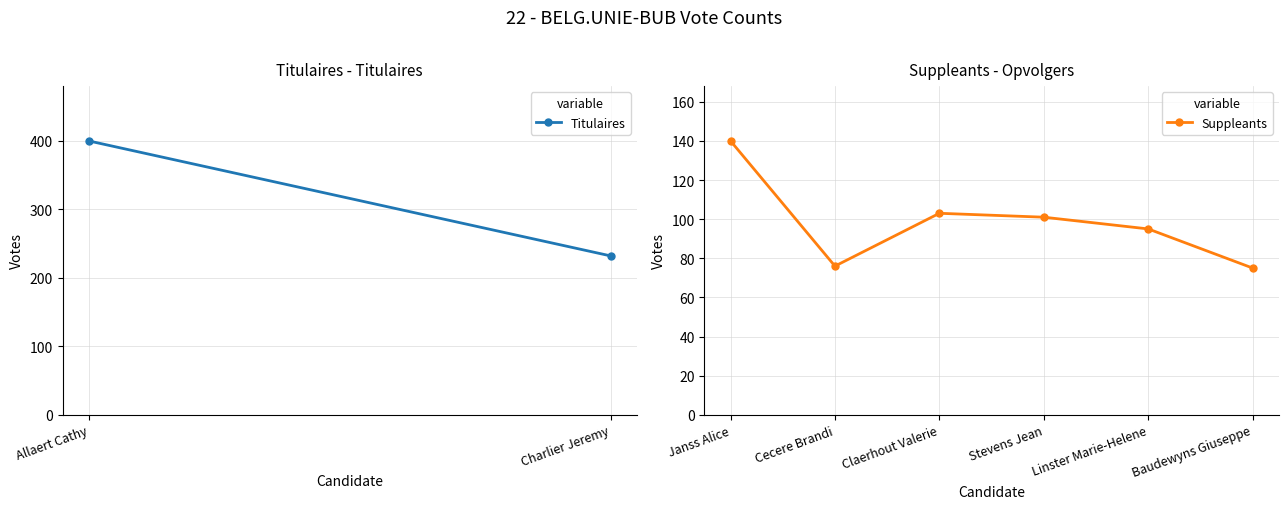

True or false: the data shows 101 at Stevens Jean.

True